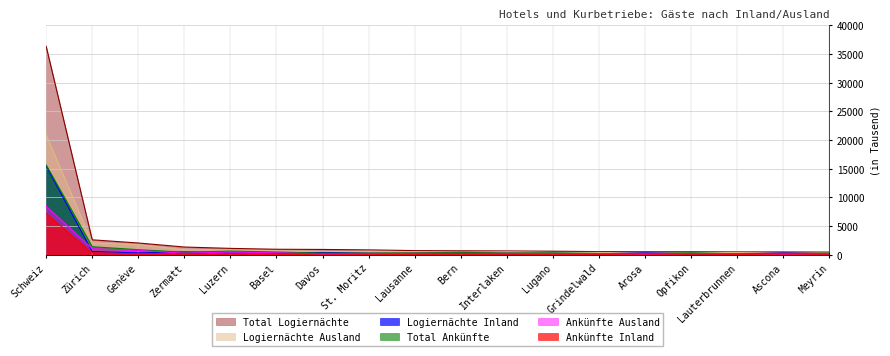

True or false: Ankünfte Inland and Logiernächte Ausland intersect in this chart.

False